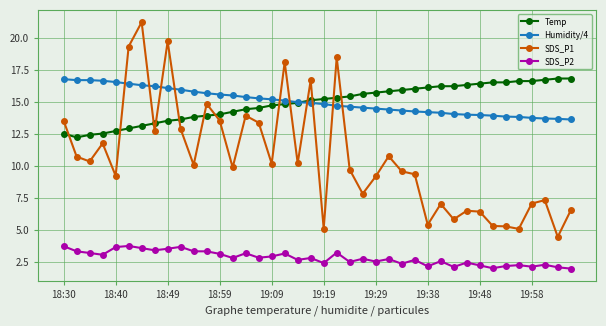

How many data points does each series have?

40